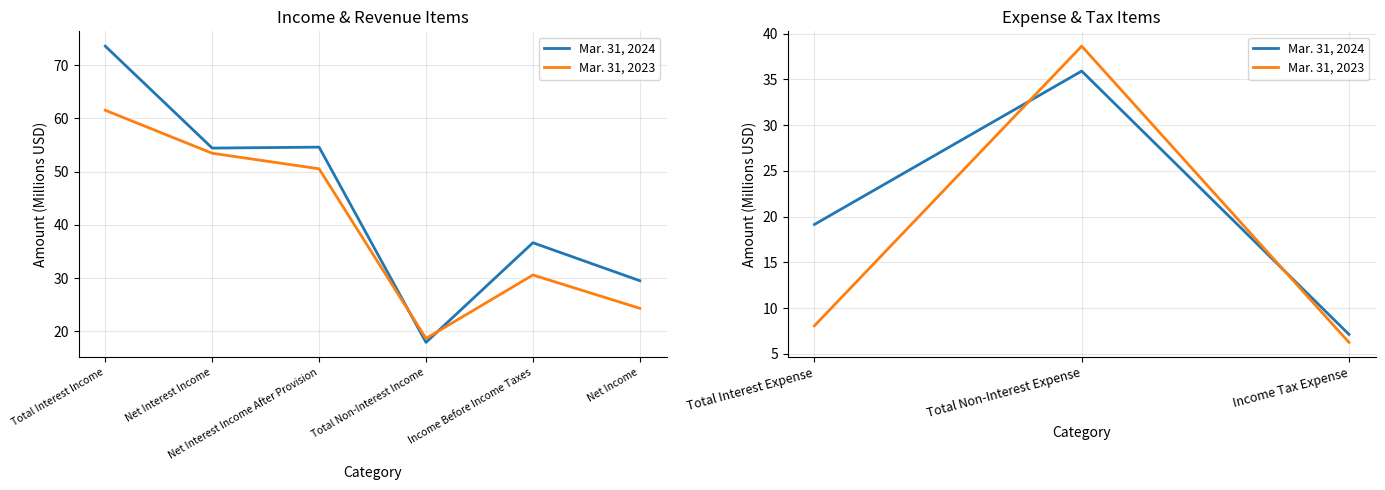

How many categories are shown in the chart?

3